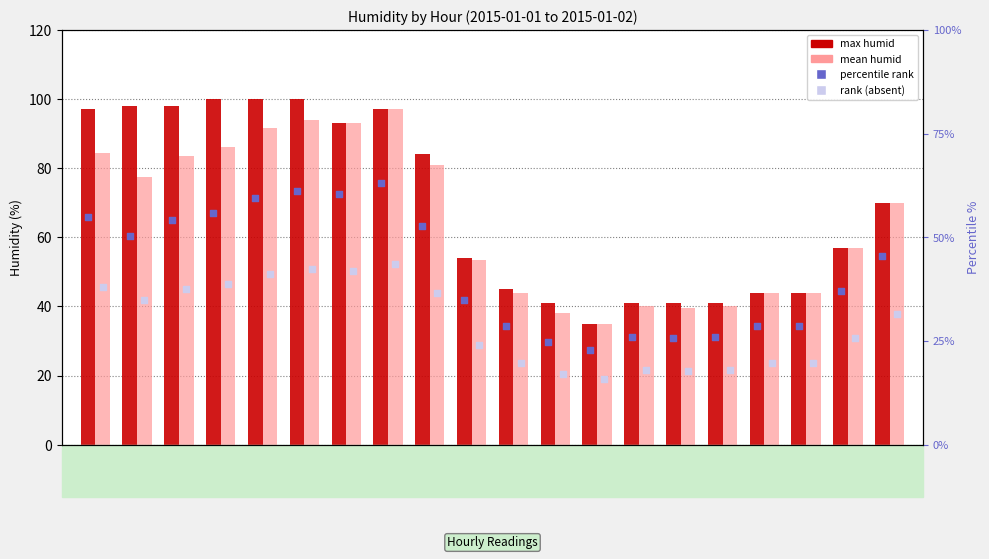

What are all the series names shown in the legend?

max humid, mean humid, percentile rank, rank (absent)